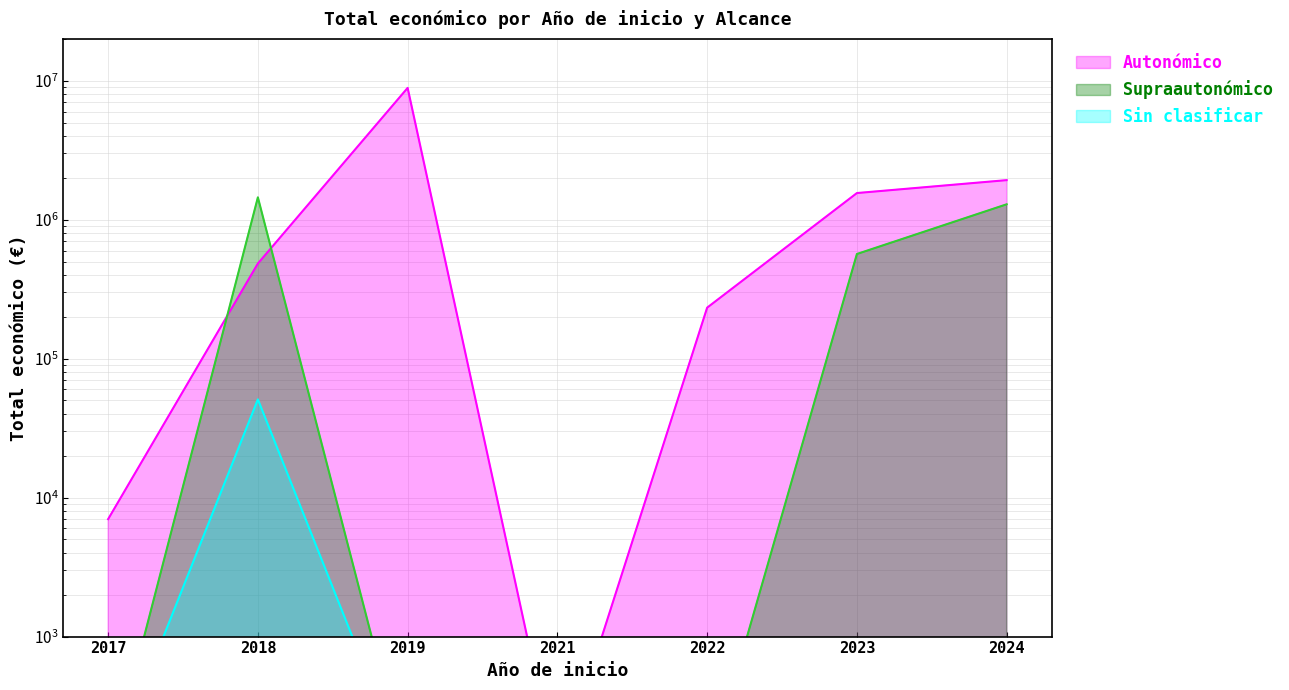

At which category does the chart reach its minimum across all series?

2021